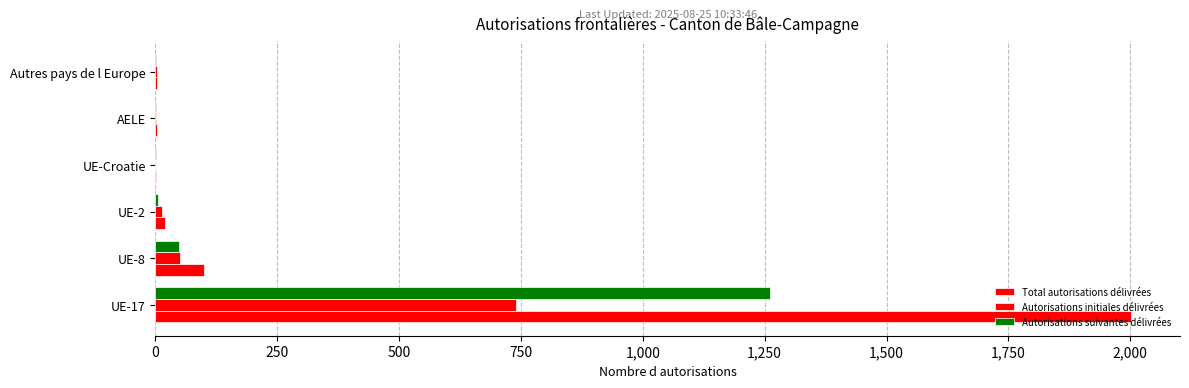

Count the number of categories in the chart.

6